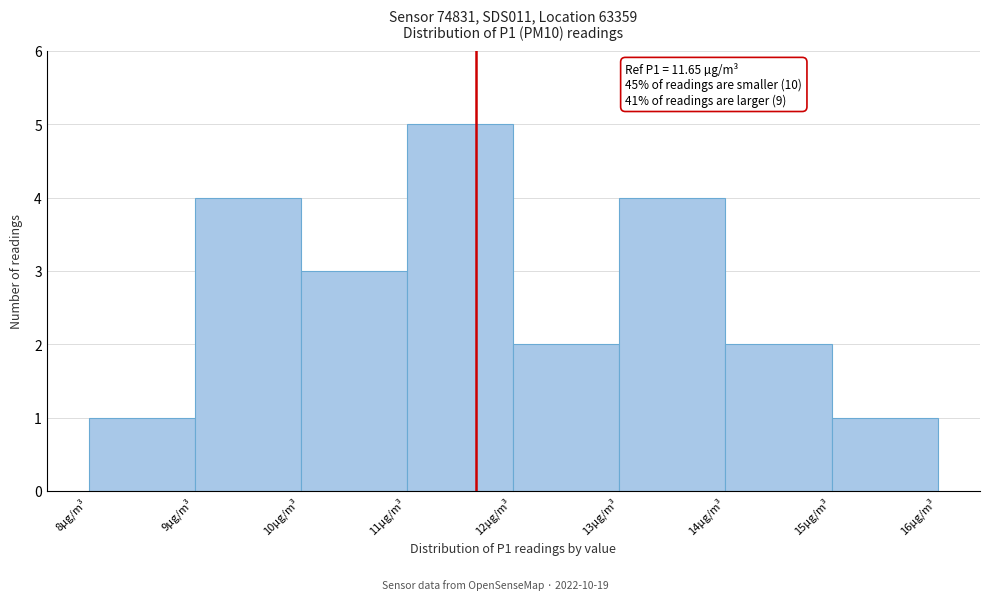

Which range on the x-axis has the tallest bar?

11 to 12